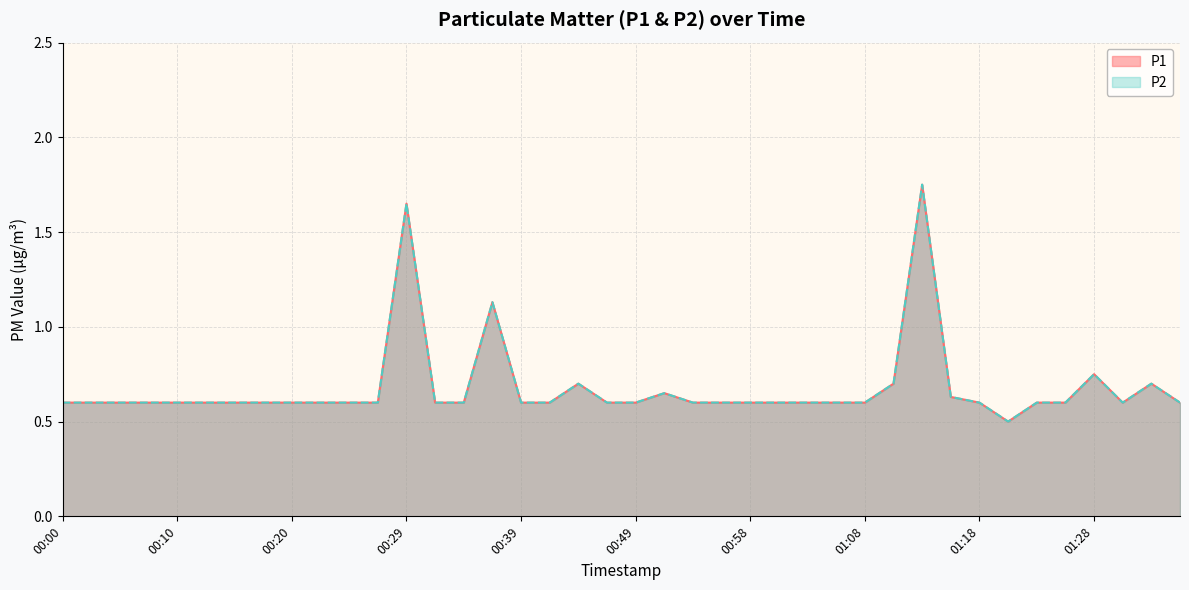

What is the sum of all P2 values?

27.2